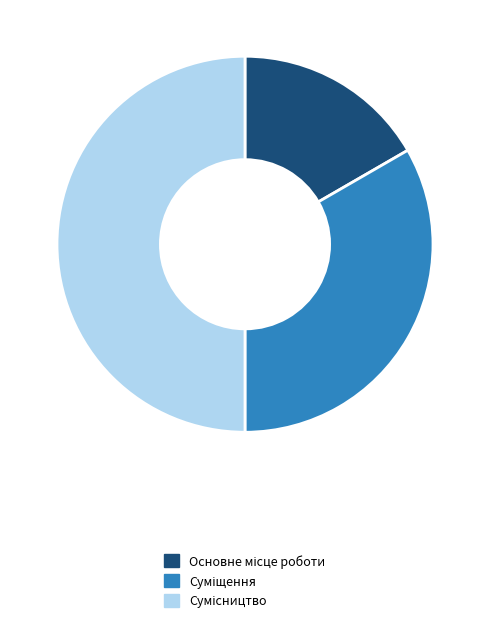

How many segments does this pie chart have?

3